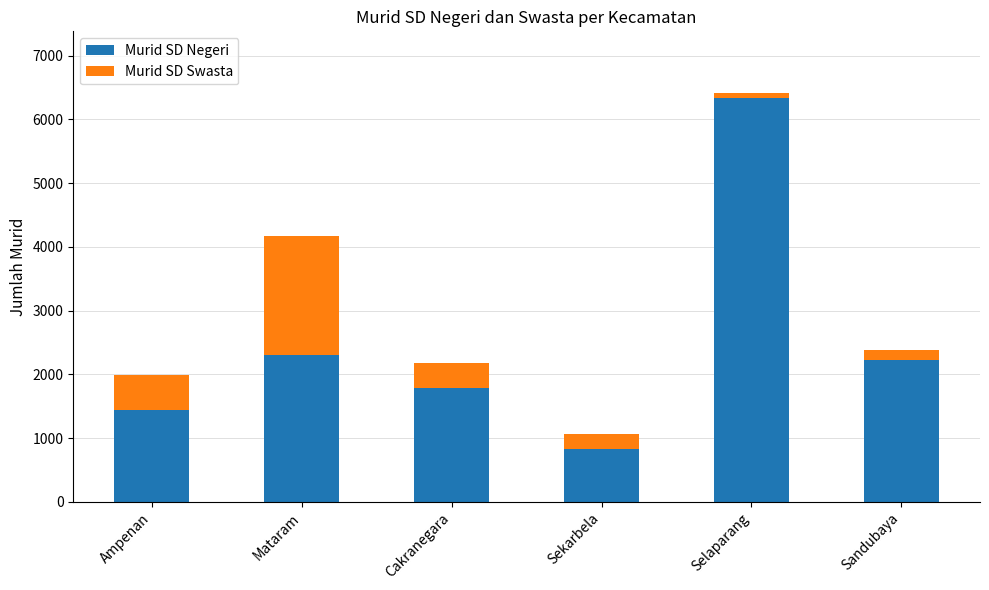

What is the minimum value for Murid SD Negeri?

828